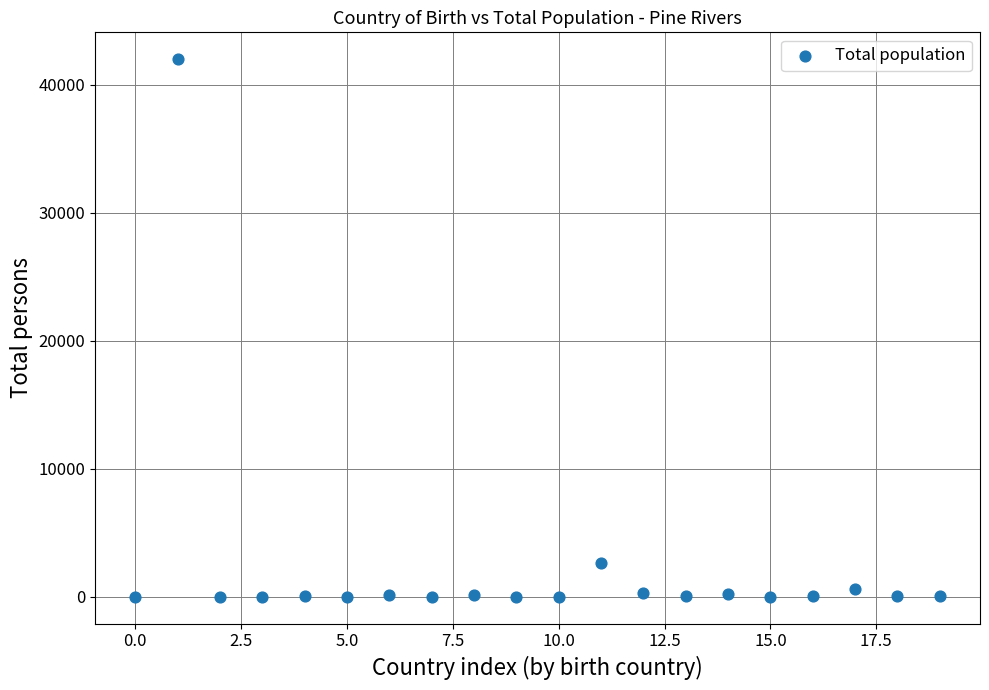

What is the range of Y values (max minus min)?

41976